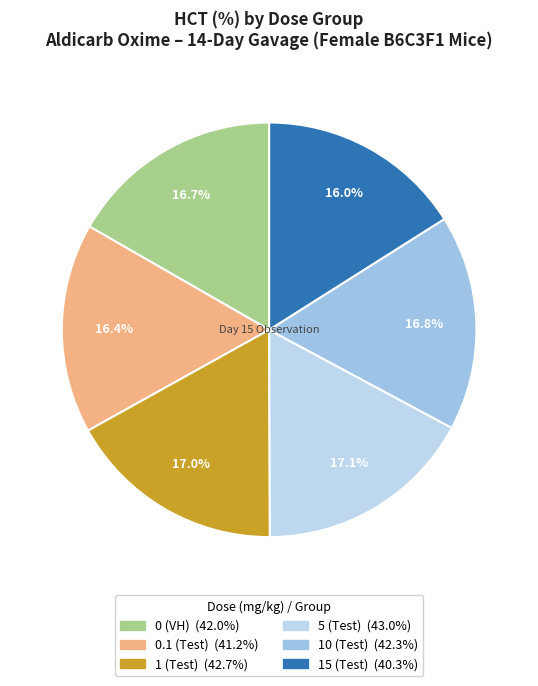

Does 0 (VH) account for over 50% of the chart?

No